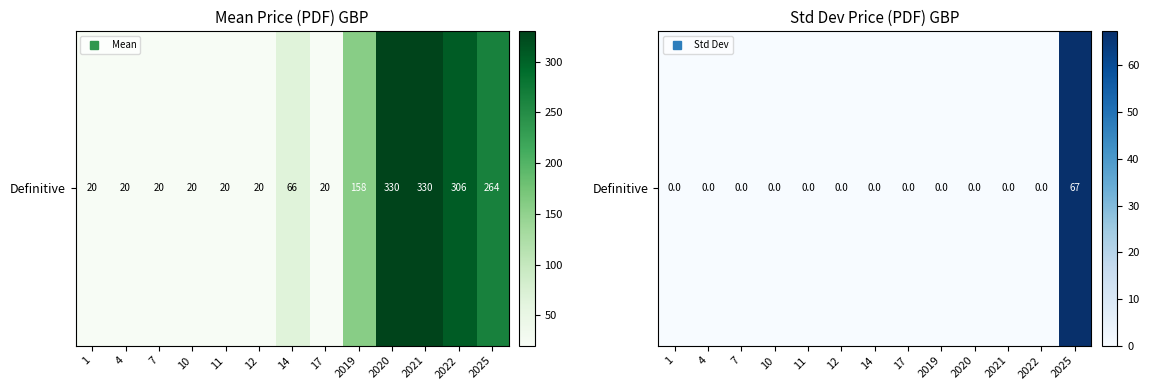

Rank the categories by value from highest to lowest.

2025, 1, 4, 7, 10, 11, 12, 14, 17, 2019, 2020, 2021, 2022